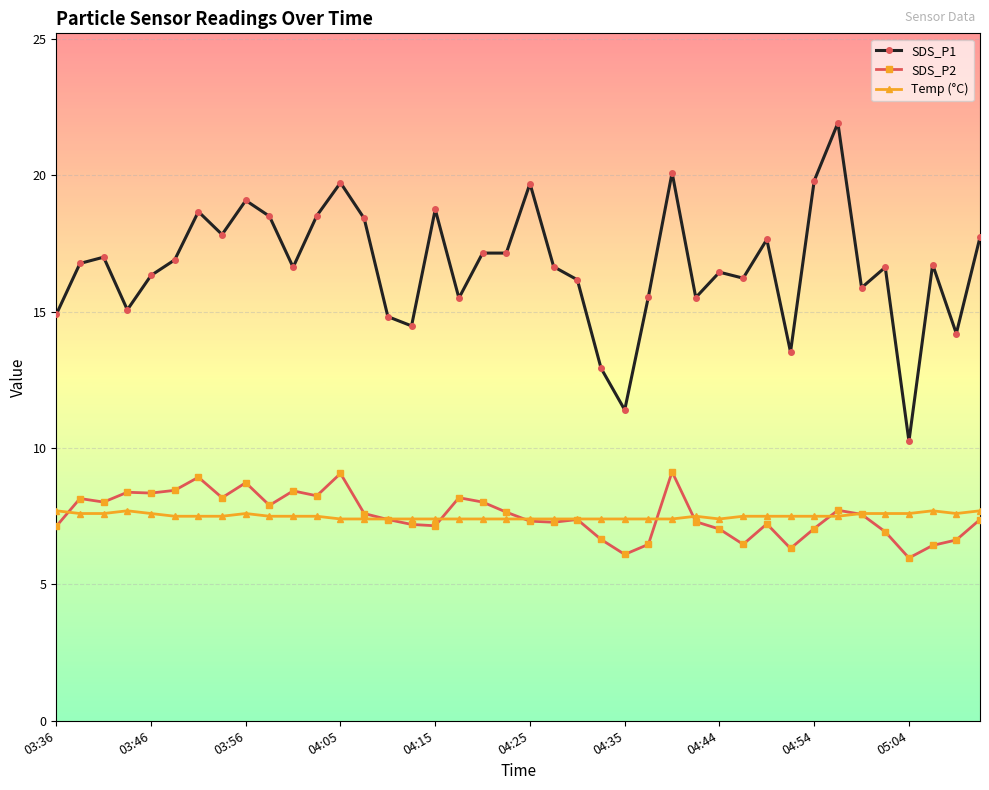

What is the value of the SDS_P1 point at the 26th from the left?

15.6